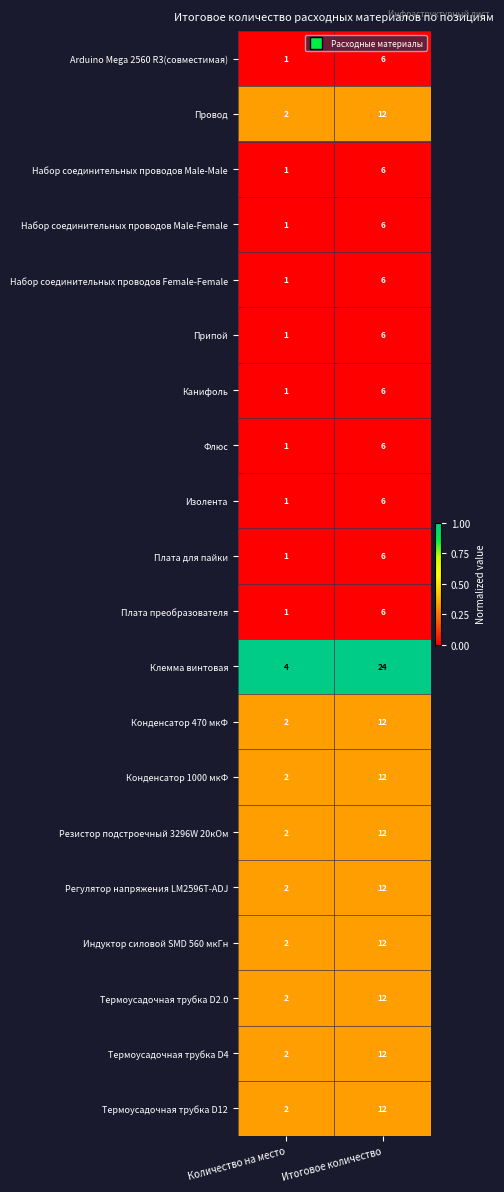

Rank the categories by Провод value from highest to lowest.

Итоговое количество, Количество на место